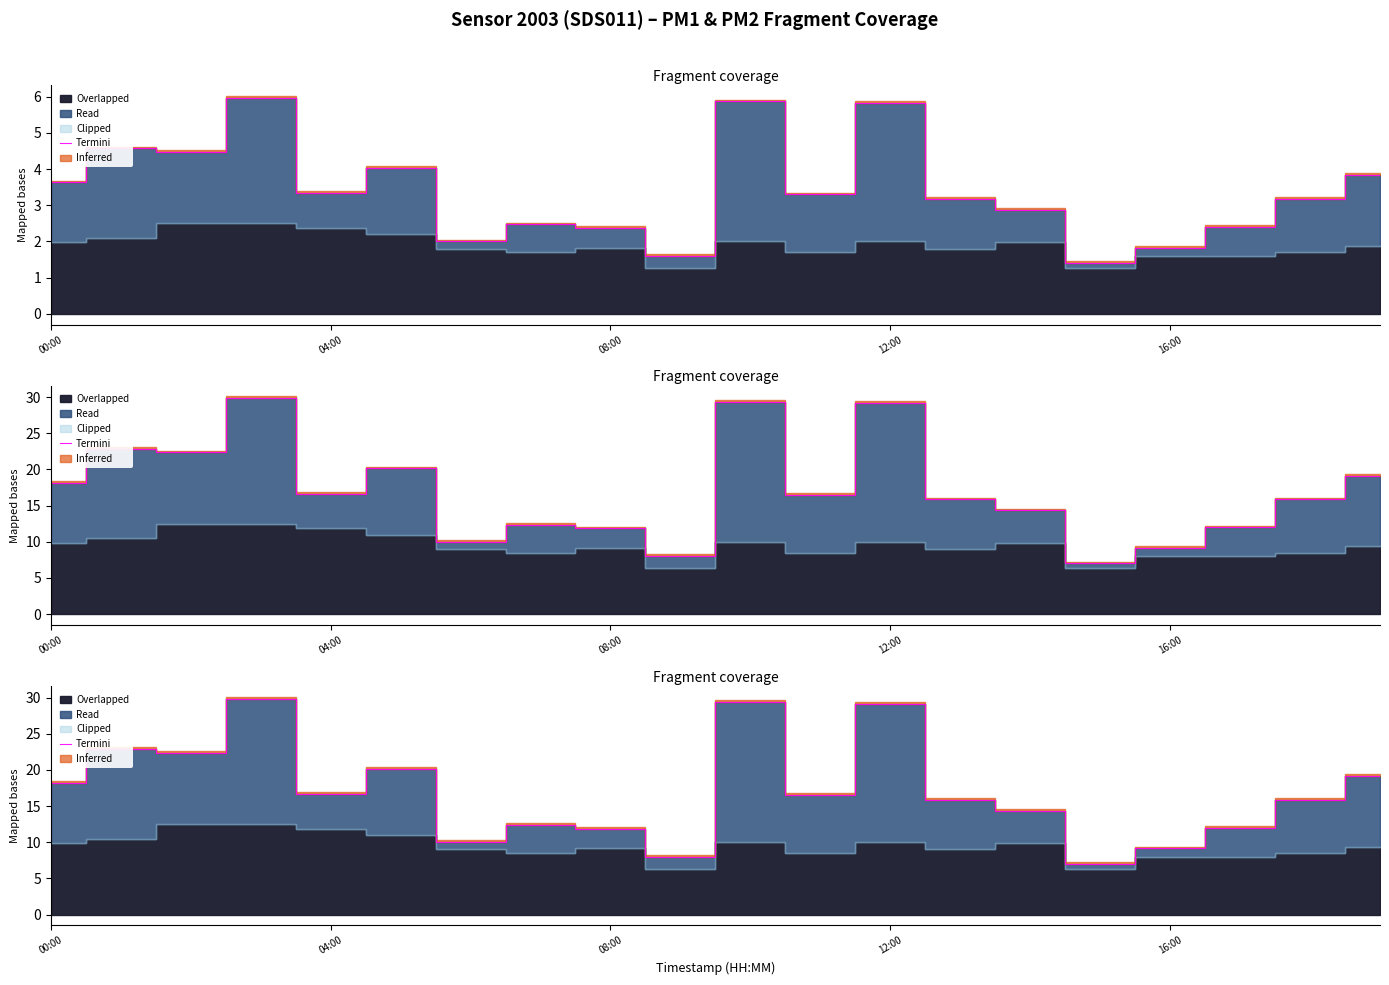

Count the number of values greater than 16.

10